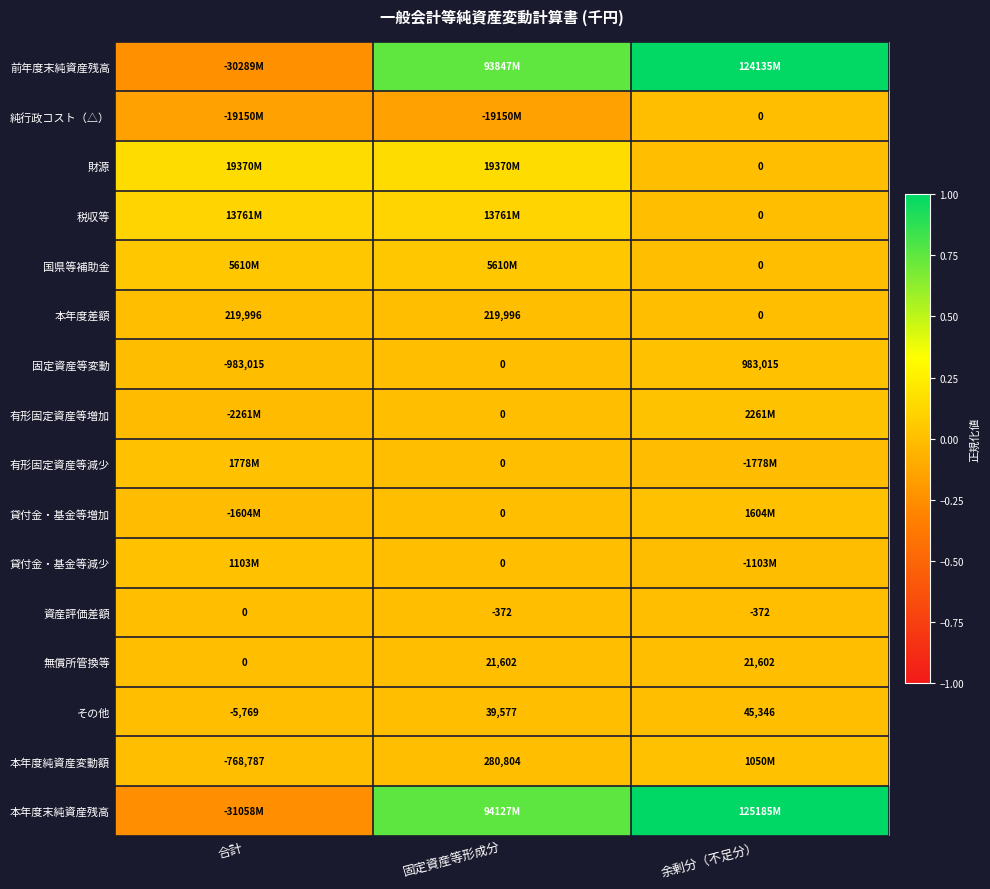

Where is 資産評価差額 nearest to the value -186?

合計